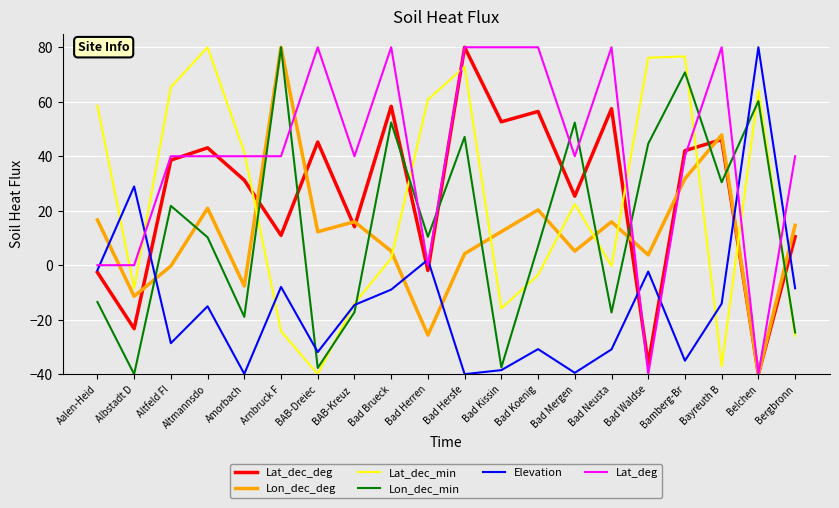

Does the chart display data point markers on the line(s)?

No